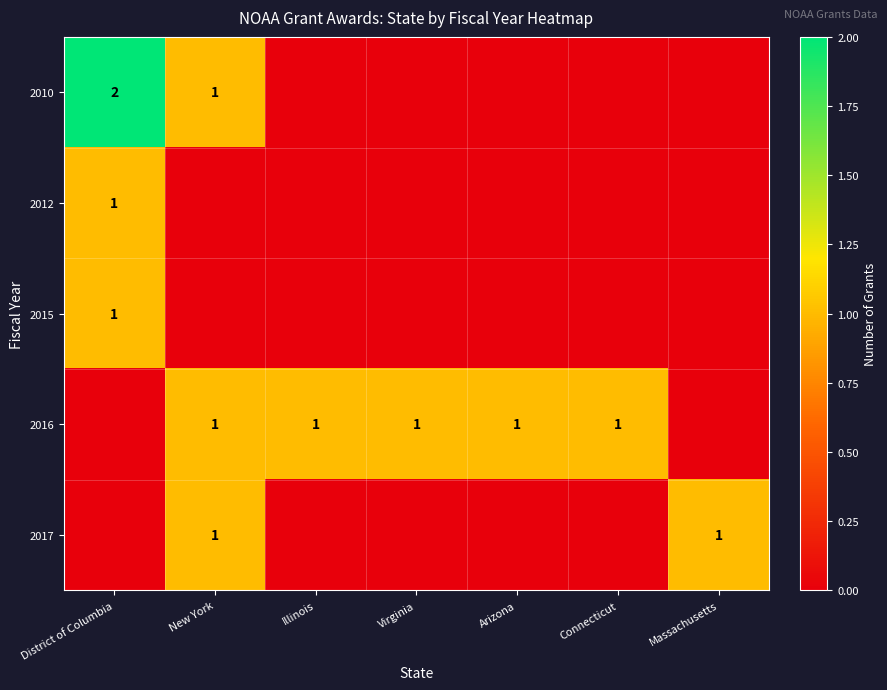

True or false: 2016 has a value of 1 at Connecticut.

True